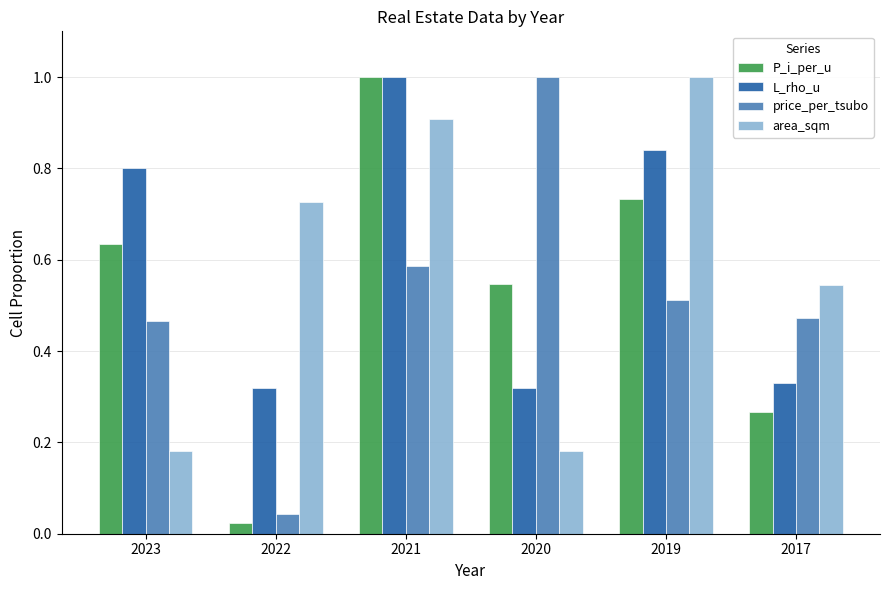

What is the maximum value for price_per_tsubo?

1.0